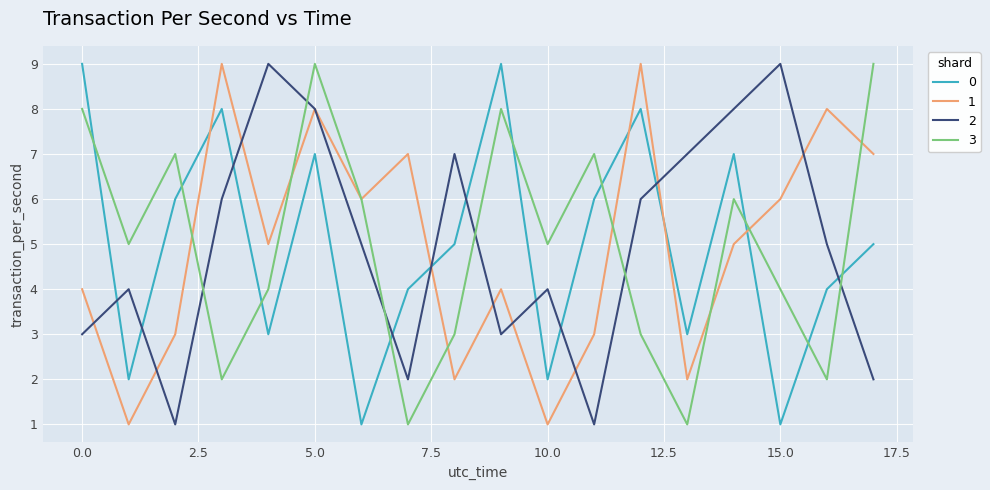

What is the maximum value shown in the chart?

9